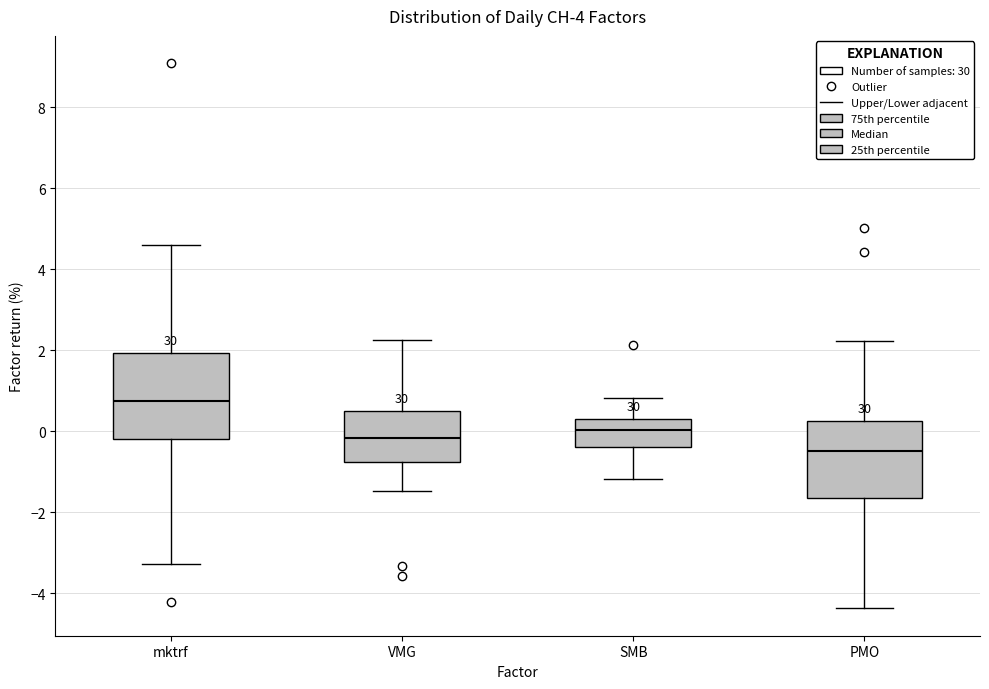

Reading left to right, transcribe this box plot: for each box, give where its median line is, the range the box spans, and where its two whiskers end, as read against the y-axis. The values are not printed on the chart, so give them approximately, as read against the axis.

mktrf: median 0.8, box -0.2 to 2.0, whiskers -3.2 to 4.6
VMG: median -0.2, box -0.8 to 0.4, whiskers -1.4 to 2.2
SMB: median 0.0, box -0.4 to 0.2, whiskers -1.2 to 0.8
PMO: median -0.4, box -1.6 to 0.2, whiskers -4.4 to 2.2